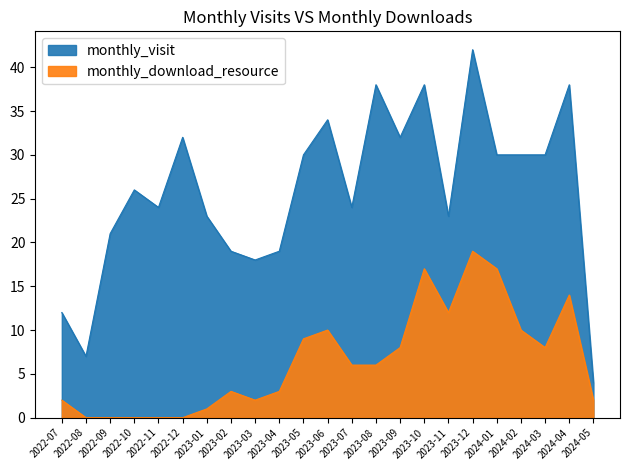

True or false: monthly_visit and monthly_download_resource intersect in this chart.

False